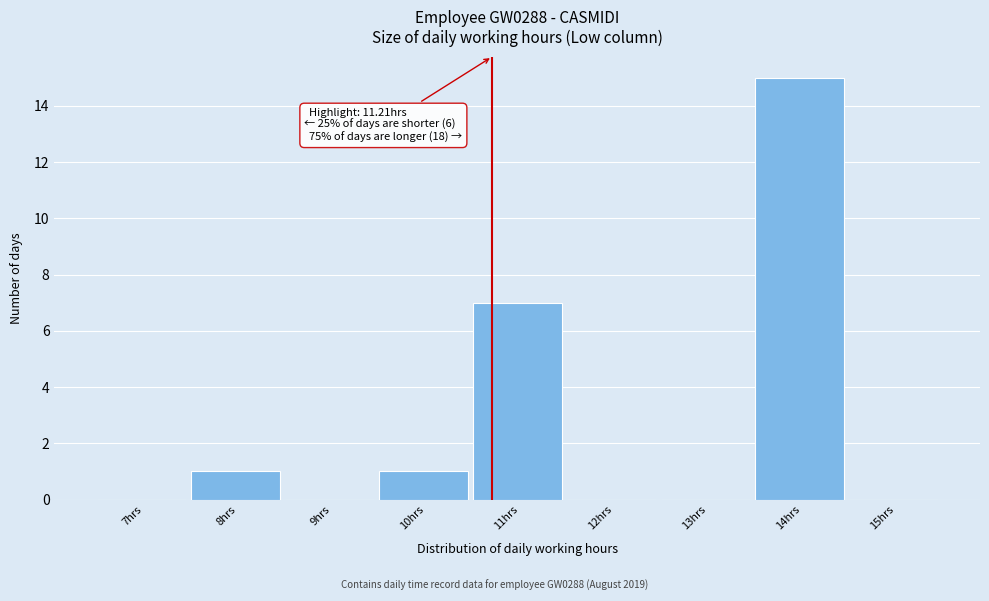

Reading left to right, list all the values displayed in this chart.

7hrs=0	8hrs=1	9hrs=0	10hrs=1	11hrs=7	12hrs=0	13hrs=0	14hrs=15	15hrs=0